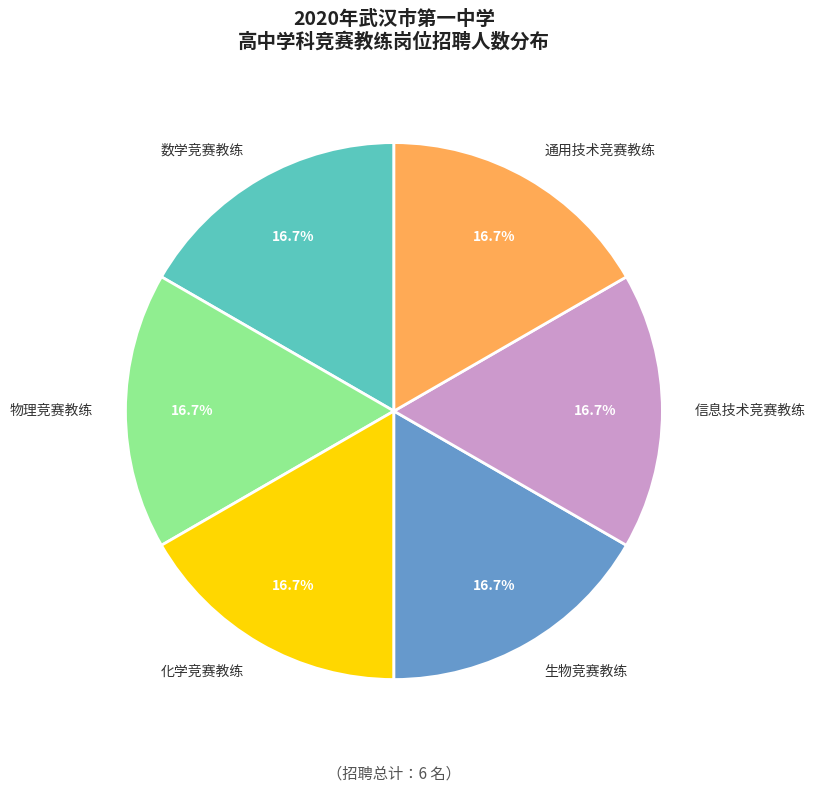

Count the number of slices in the pie.

6